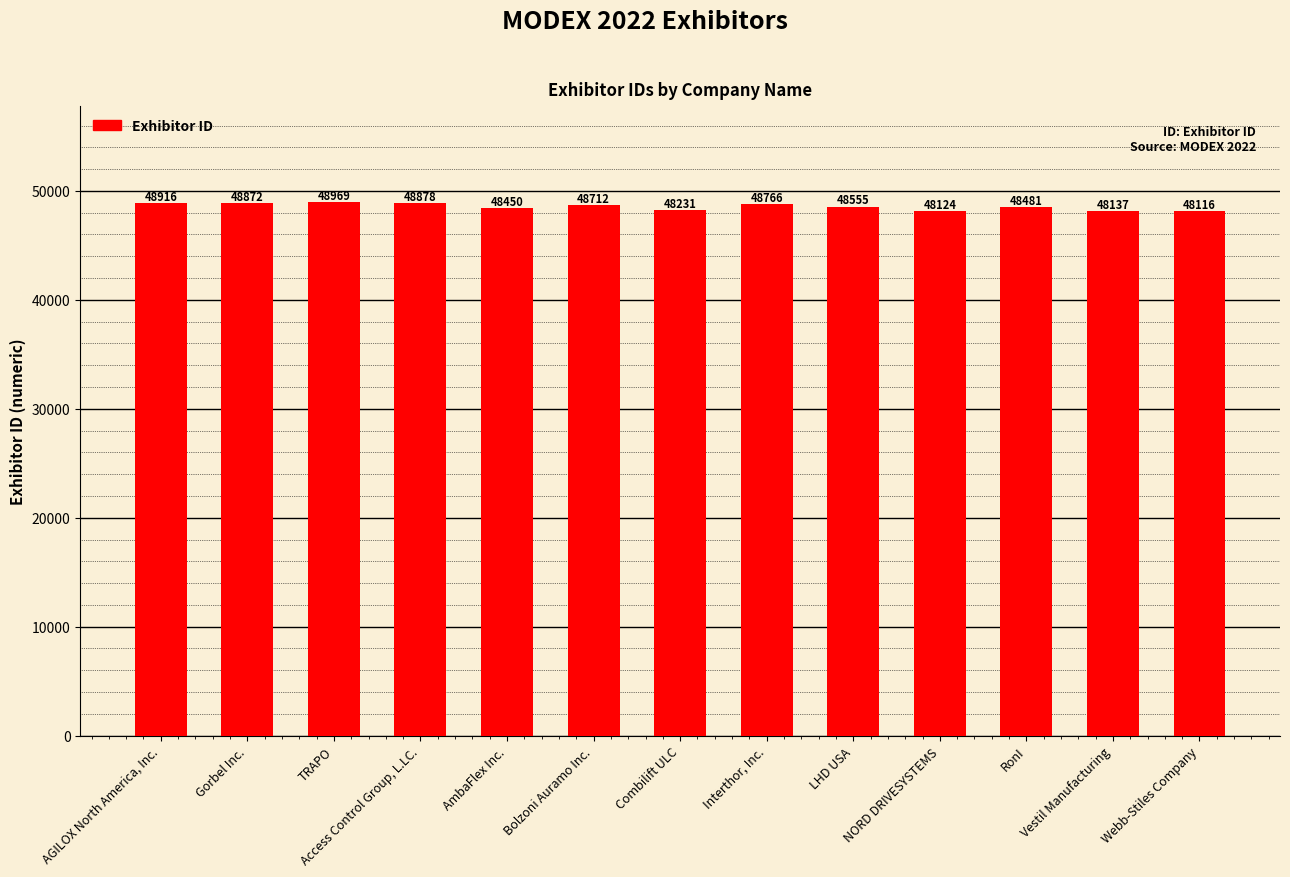

Is it true that the value at LHD USA is 72970?

False